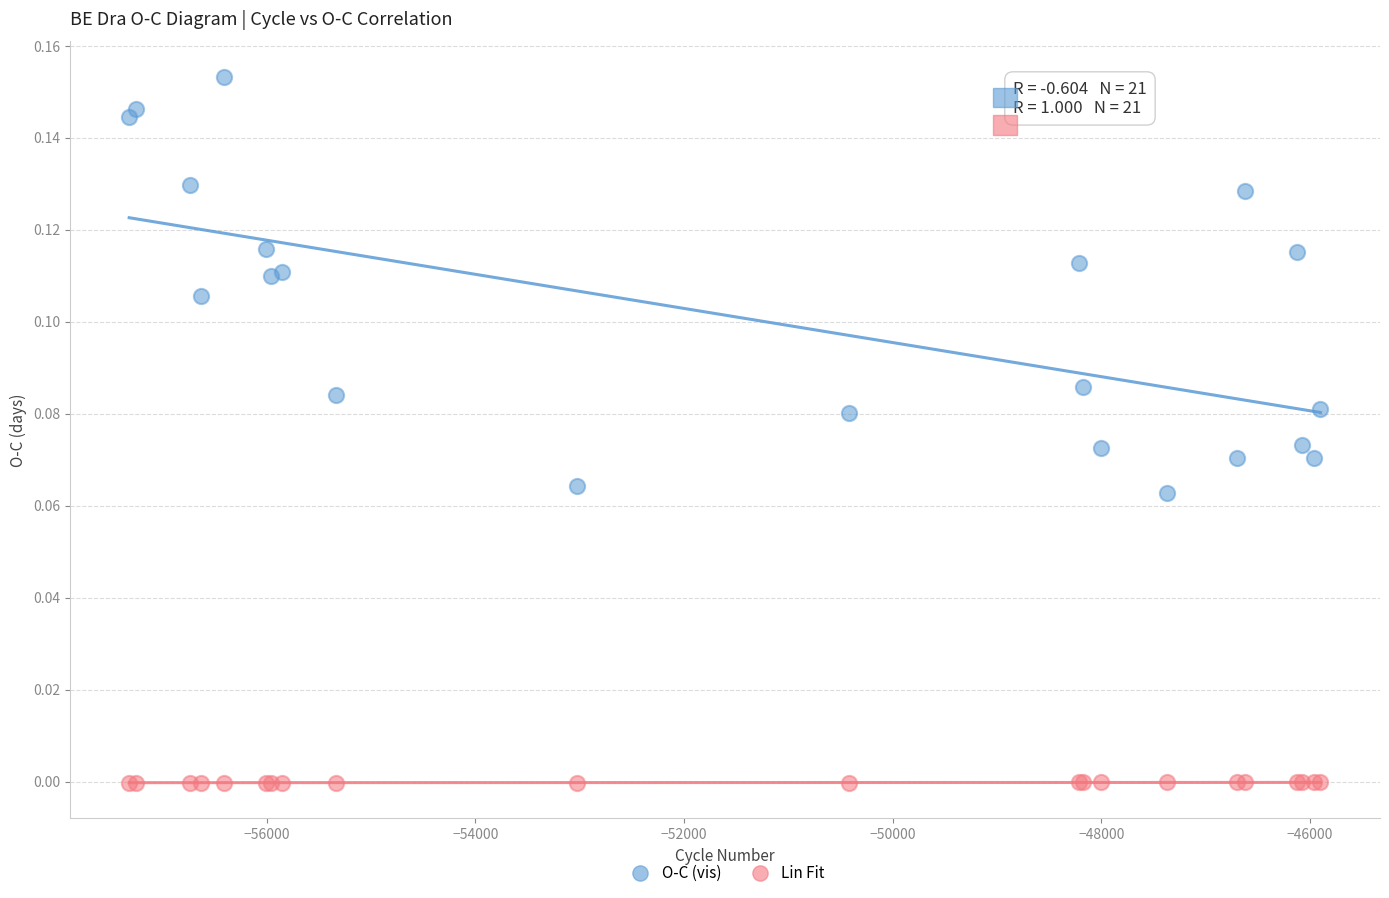

What are all the series names shown in the legend?

O-C (vis), Lin Fit